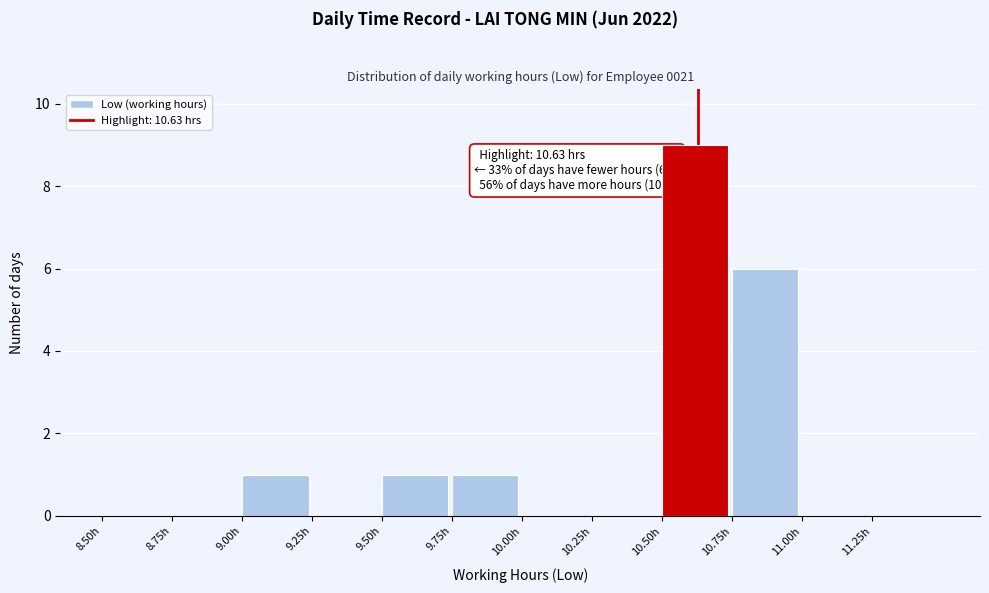

Over which range of the x-axis is the bar tallest?

10.50 to 10.75